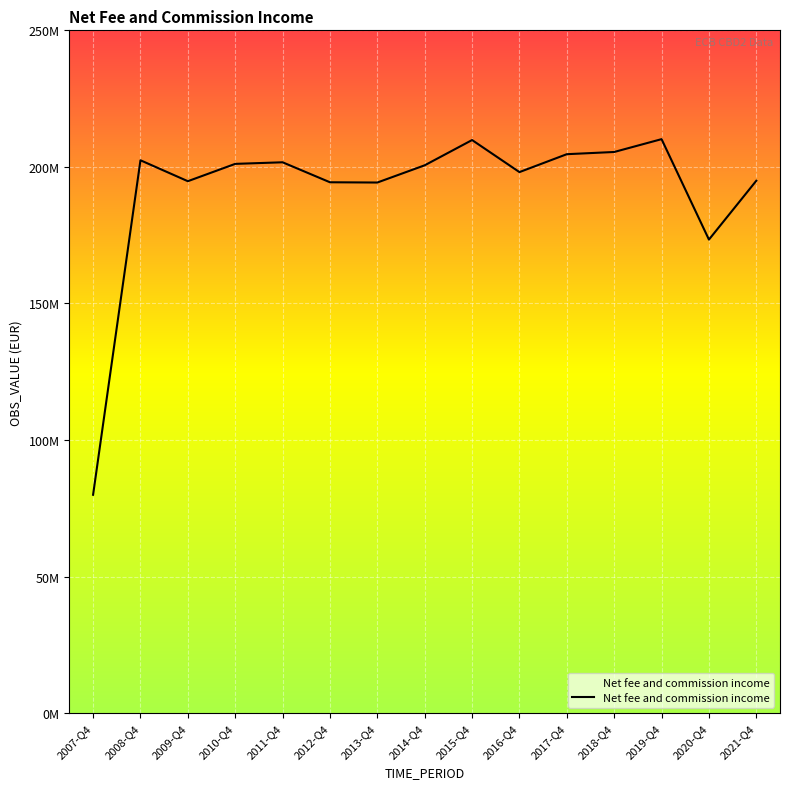

At which category does the chart reach its peak across all series?

2019-Q4